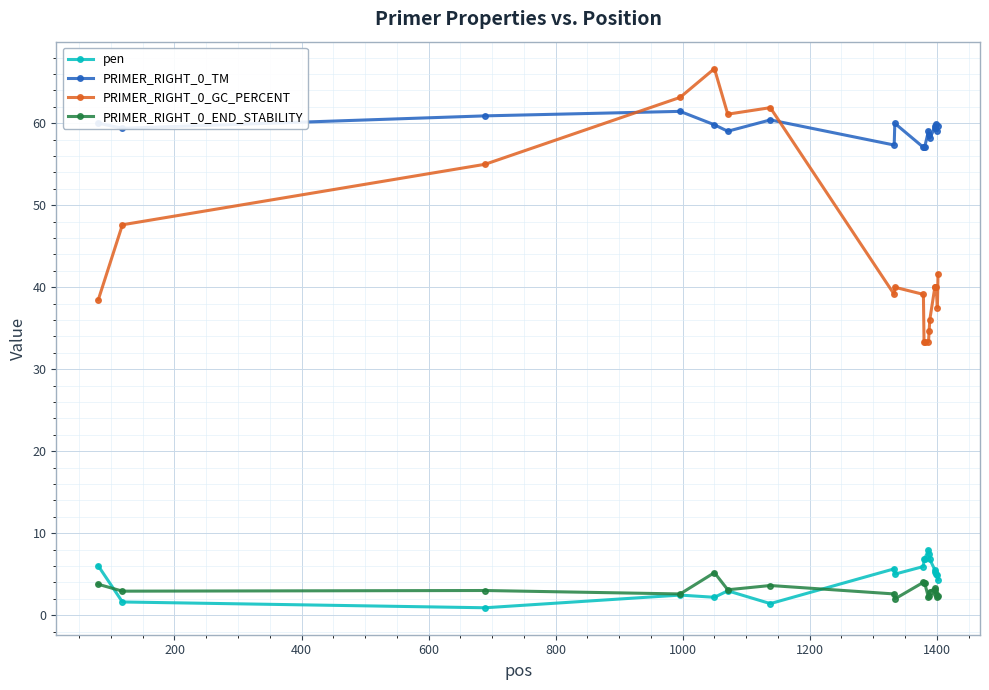

What is the value of the pen point at the 4th from the left?

2.5